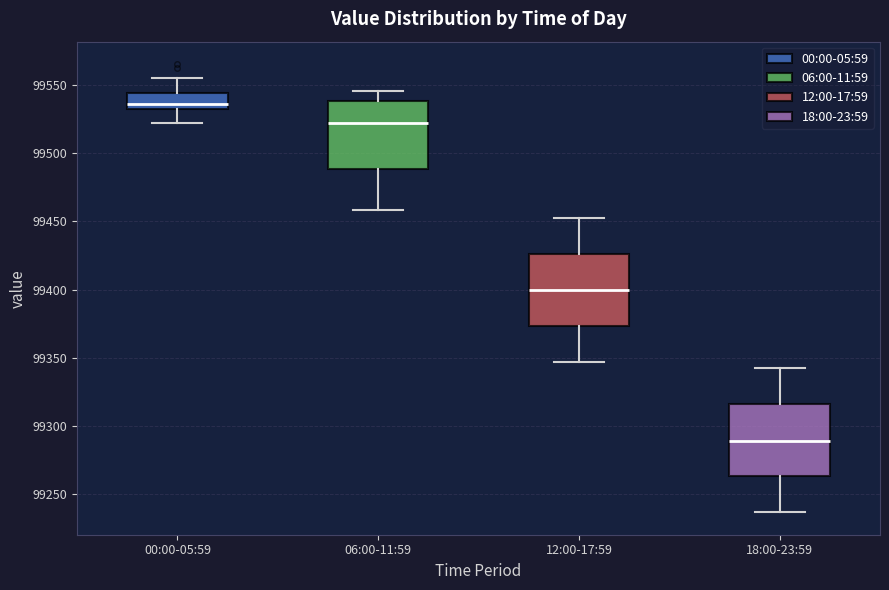

Which box's median line is the lowest?

18:00-23:59